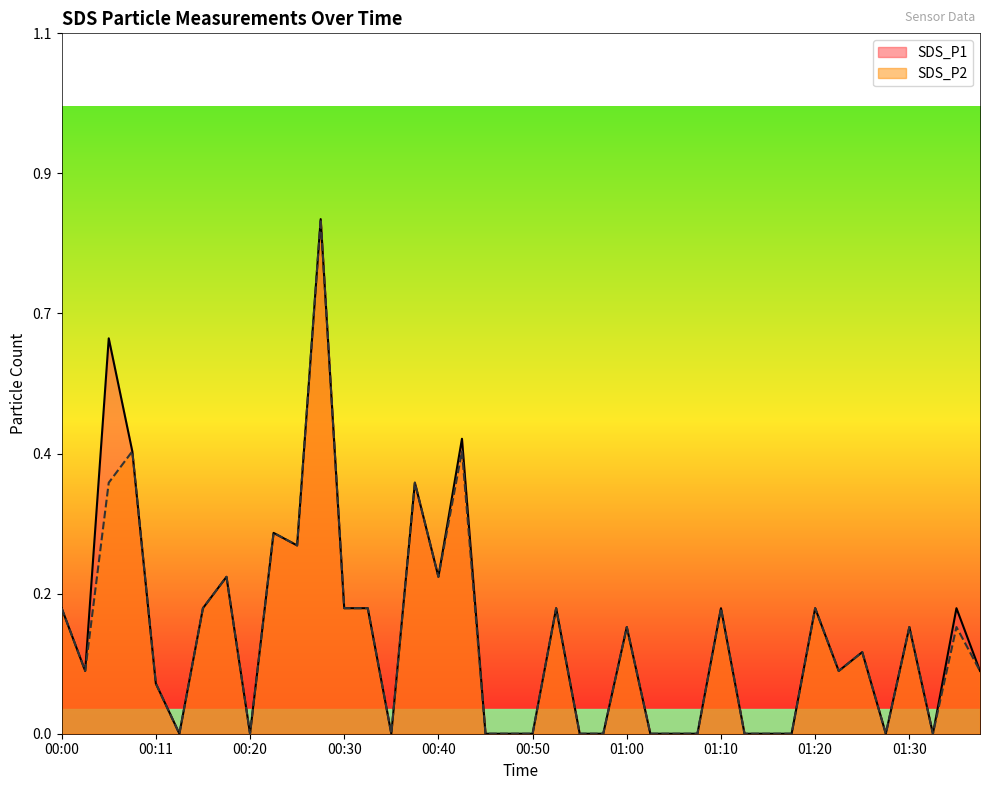

Is it true that SDS_P1 equals 0.0 at 01:32?

True